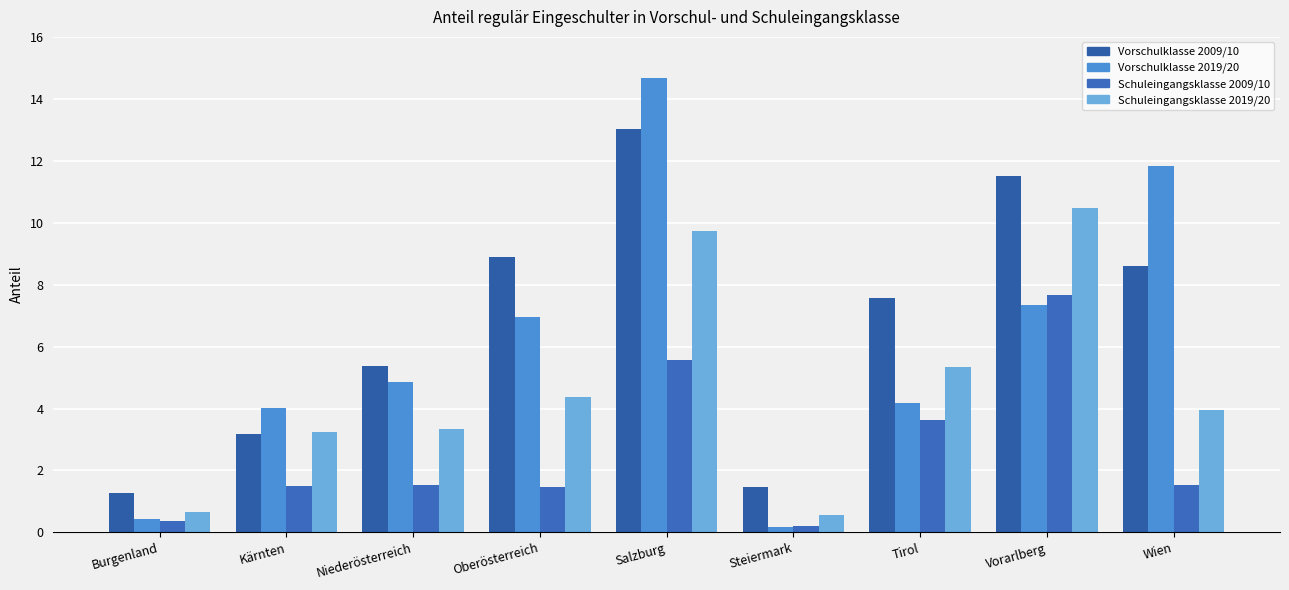

What are all the series names shown in the legend?

Vorschulklasse 2009/10, Vorschulklasse 2019/20, Schuleingangsklasse 2009/10, Schuleingangsklasse 2019/20